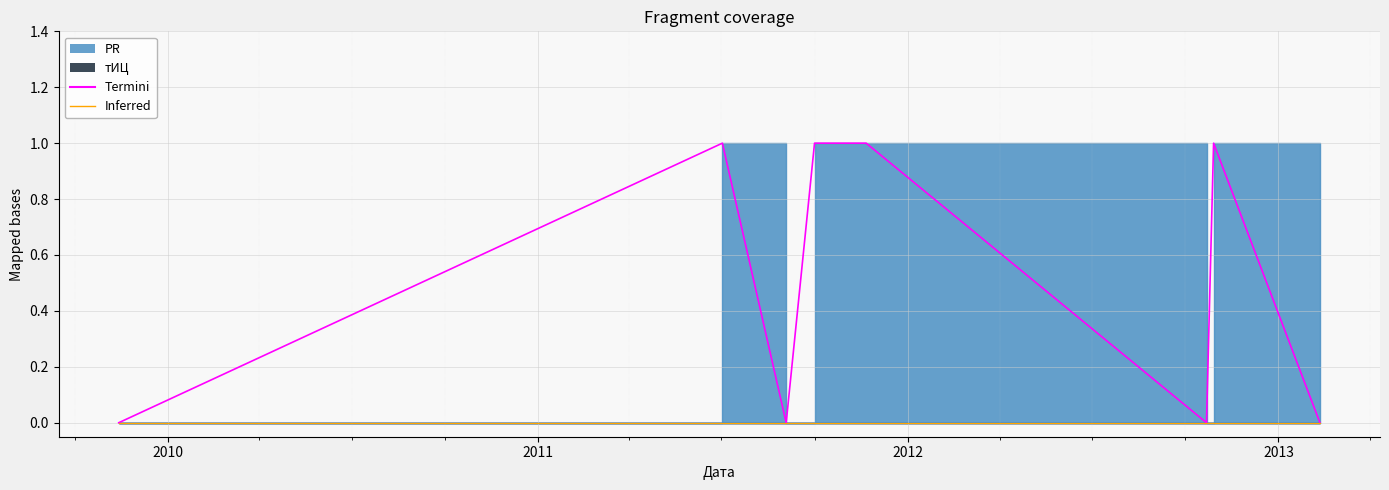

Which has a higher value, 2011-07-02 or 2009-11-13?

2011-07-02